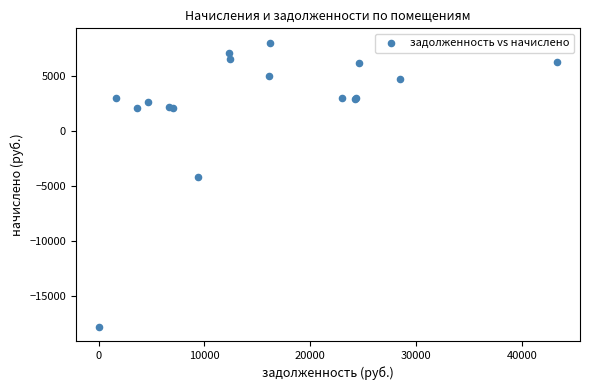

What Y value in the scatter plot is closest to -4895?

-4226.9